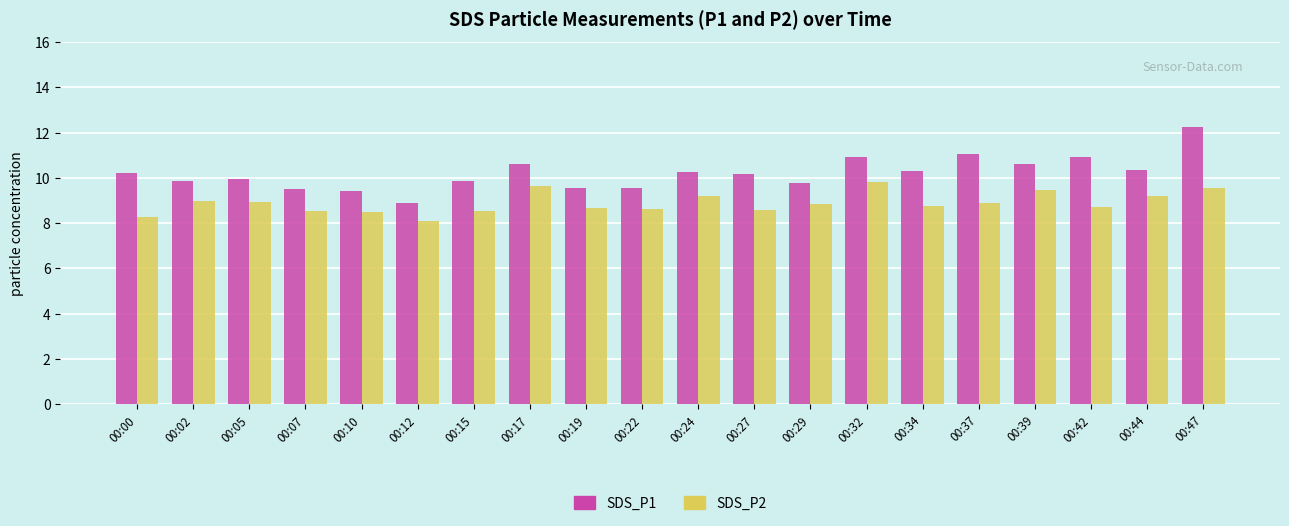

What is the spread (max minus min) of values at 00:32?

1.1